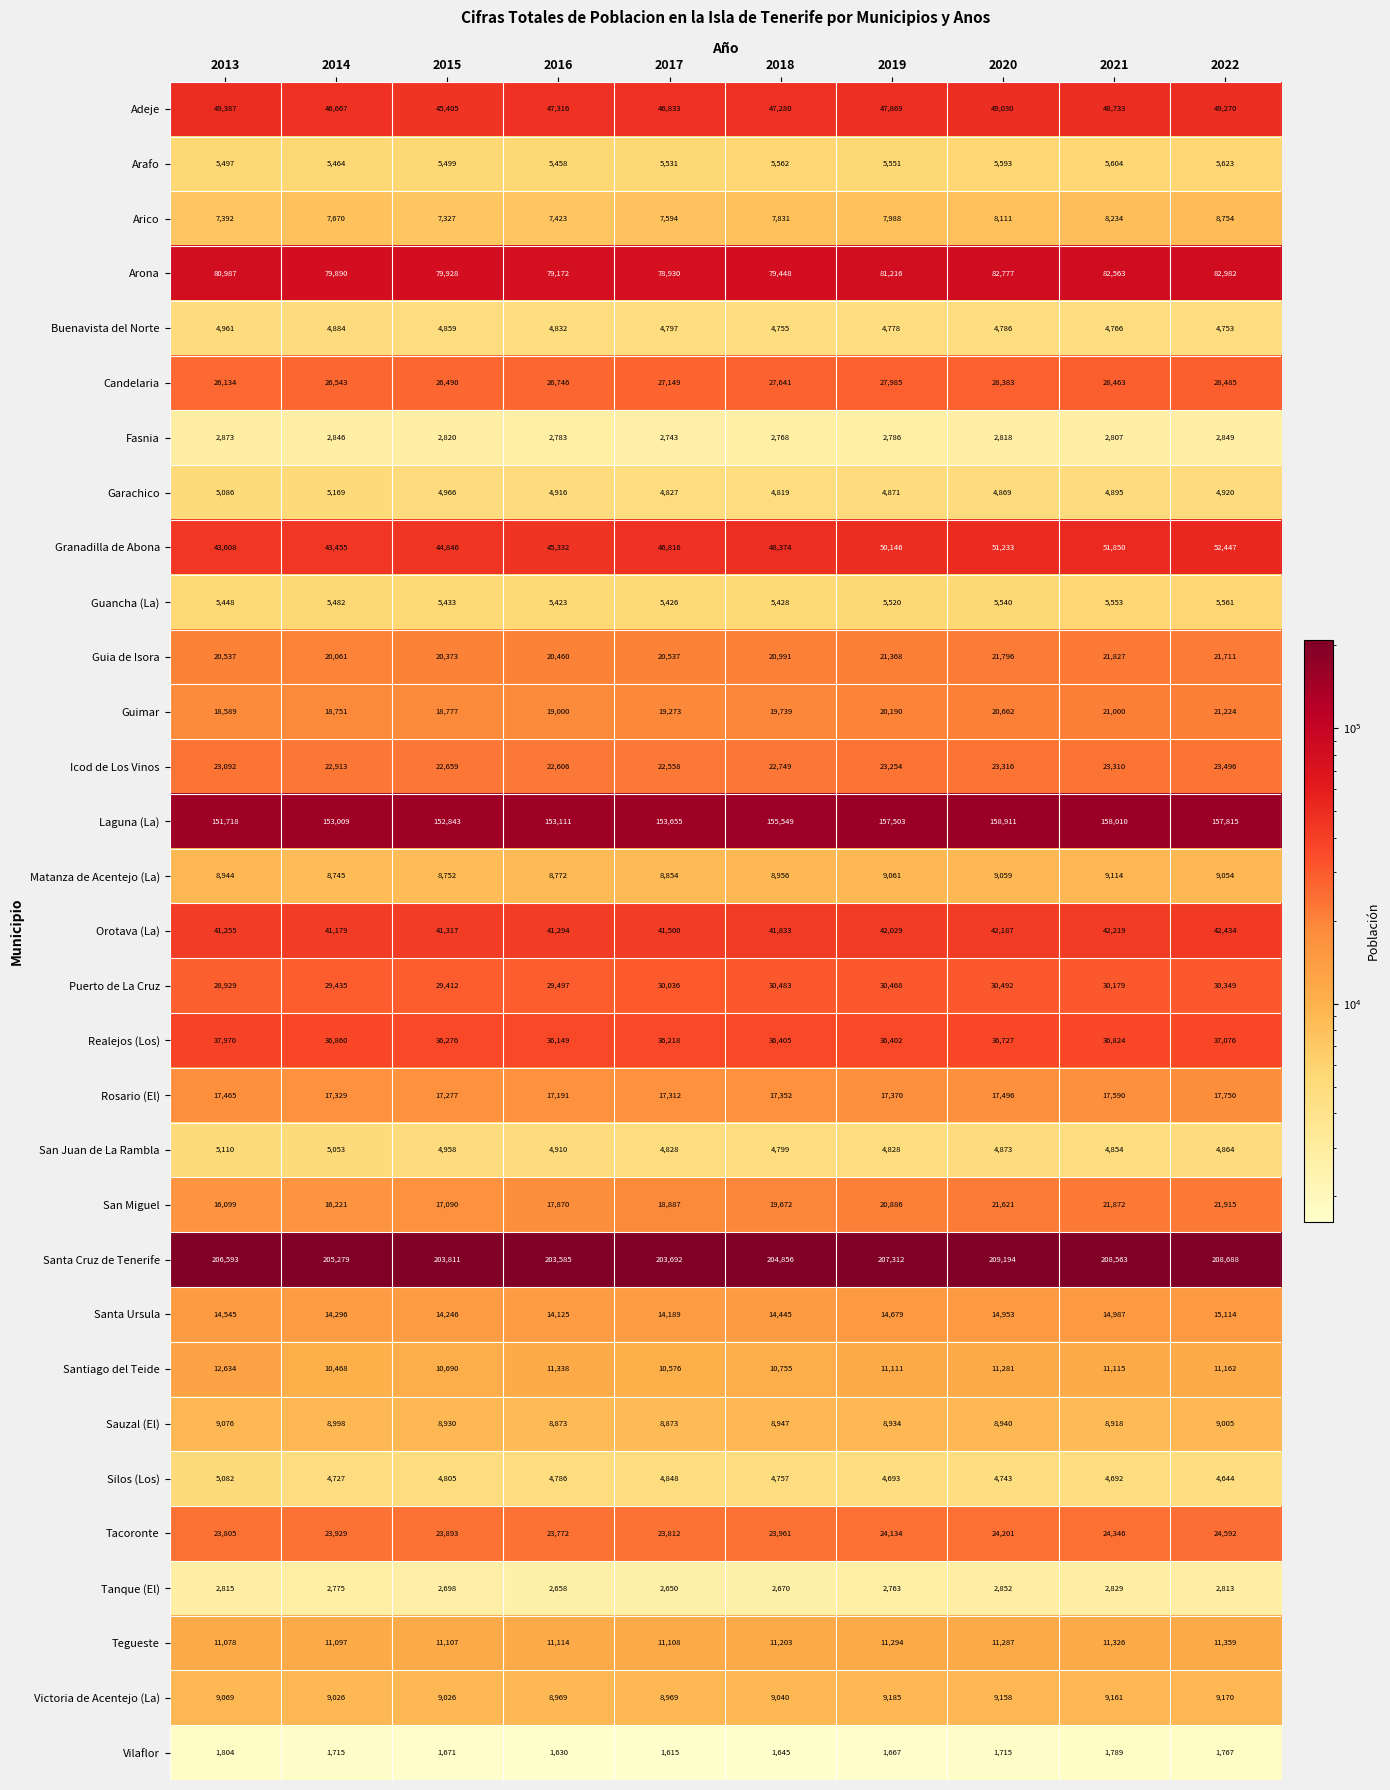

The value of Santa Ursula at 2021 is 9873. True or false?

False